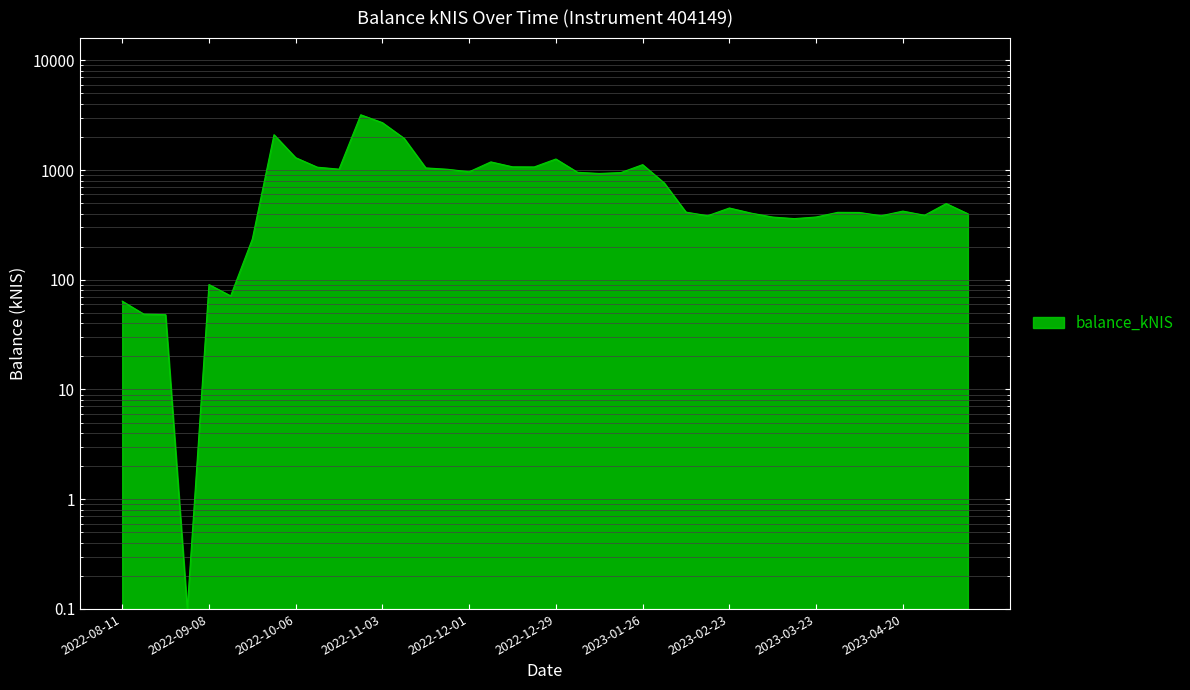

What is the change in value from 2023-01-26 to 2023-02-02?

-359.4